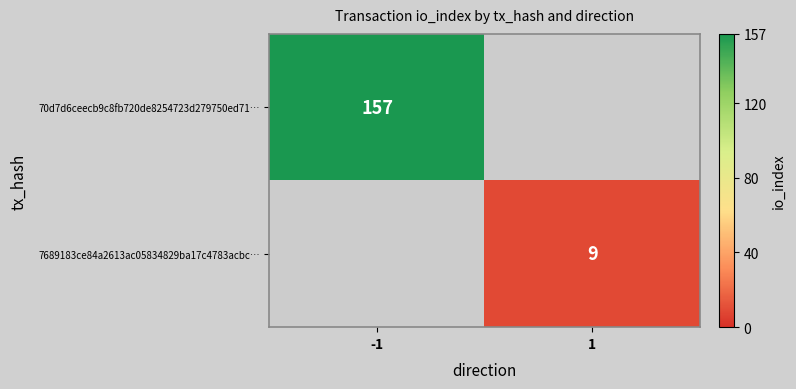

The 7689183ce84a2613ac05834829ba17c4783acbc… series shows 9 at 1. True or false?

True